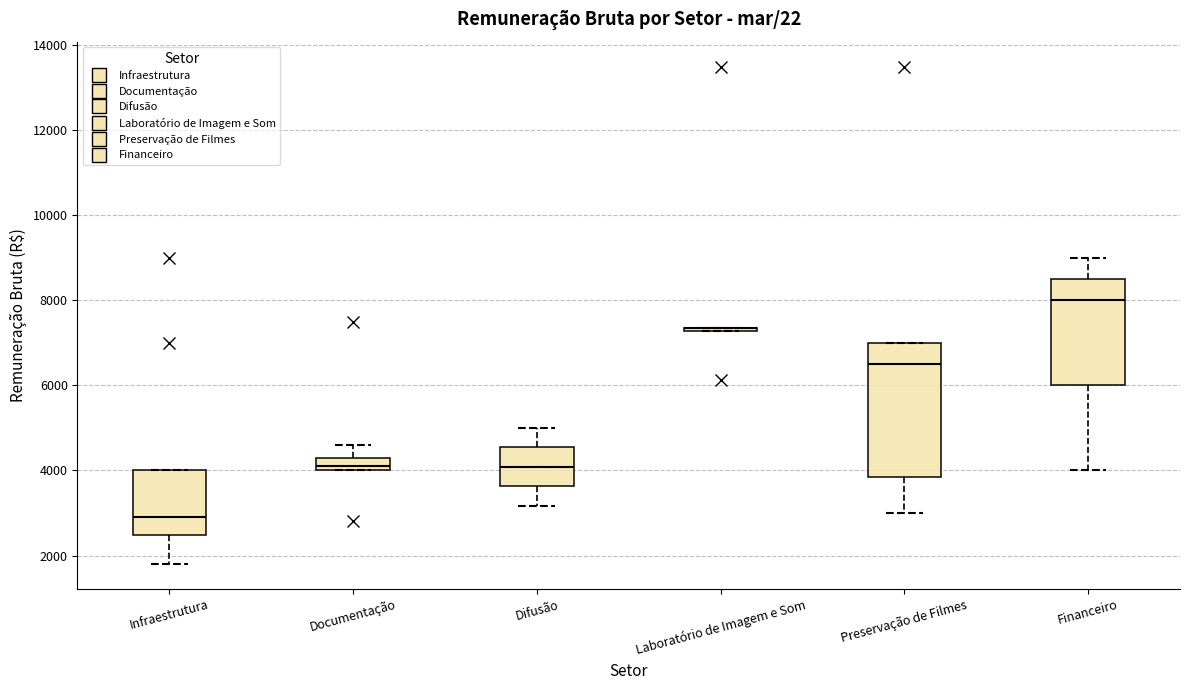

Reading left to right, read every box against the y-axis: the position of its median line, the range the box covers, and the ends of its whiskers. The values are not printed on the chart, so give them approximately, as read against the axis.

Infraestrutura: median 3000, box 2400 to 4000, whiskers 1800 to 4000
Documentação: median 4200, box 4000 to 4400, whiskers 4000 to 4600
Difusão: median 4000, box 3600 to 4600, whiskers 3200 to 5000
Laboratório de Imagem e Som: box collapsed to a line at 7400, whiskers 7200 to 7400
Preservação de Filmes: median 6600, box 3800 to 7000, whiskers 3000 to 7000
Financeiro: median 8000, box 6000 to 8600, whiskers 4000 to 9000